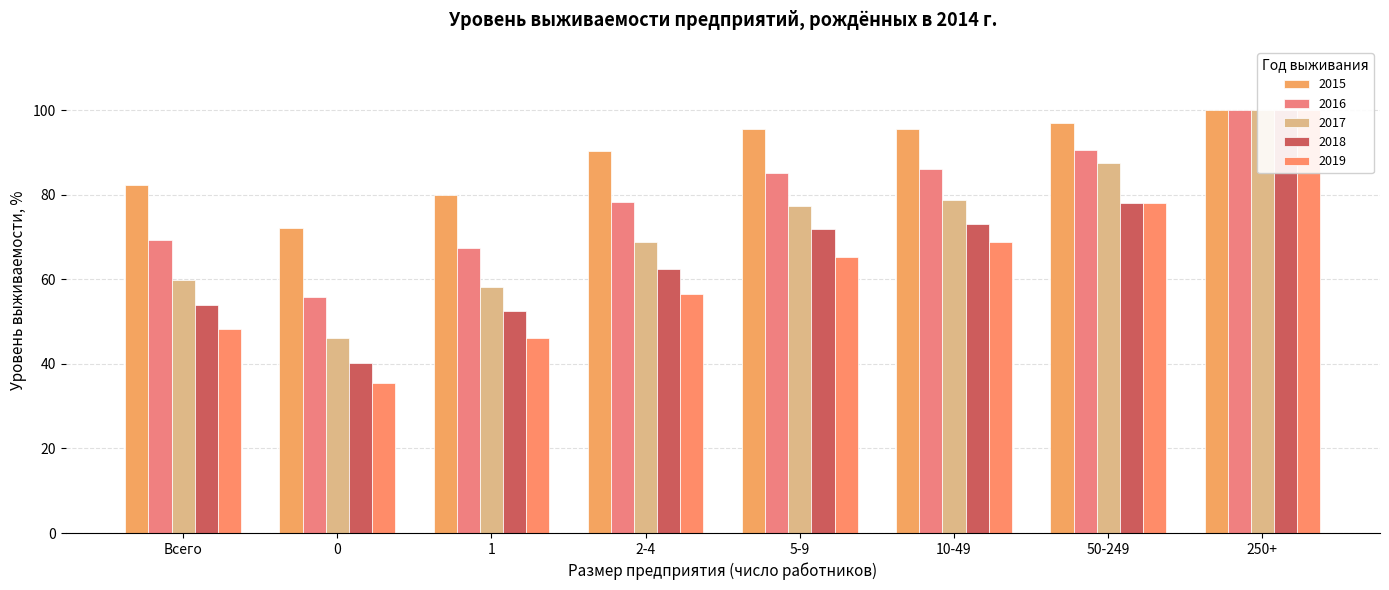

List the series in order of their peak value, lowest first.

2015, 2016, 2017, 2018, 2019